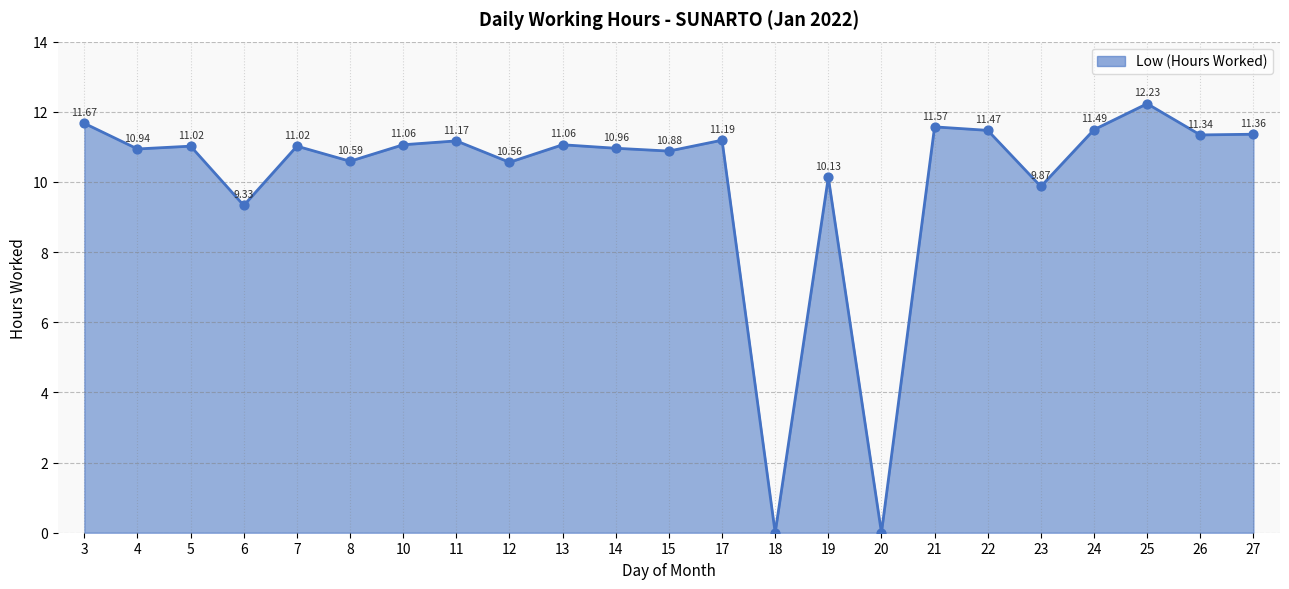

Between 22 and 3, which is larger?

3